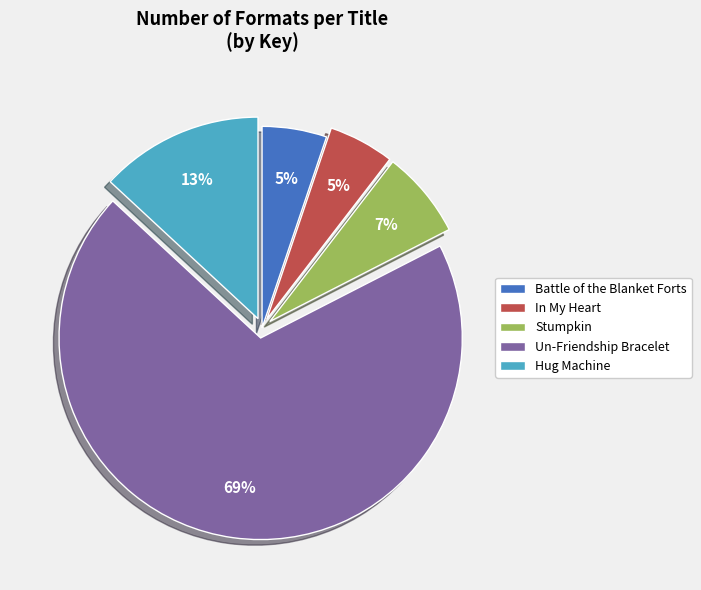

True or false: Battle of the Blanket Forts accounts for 5% of the total.

True